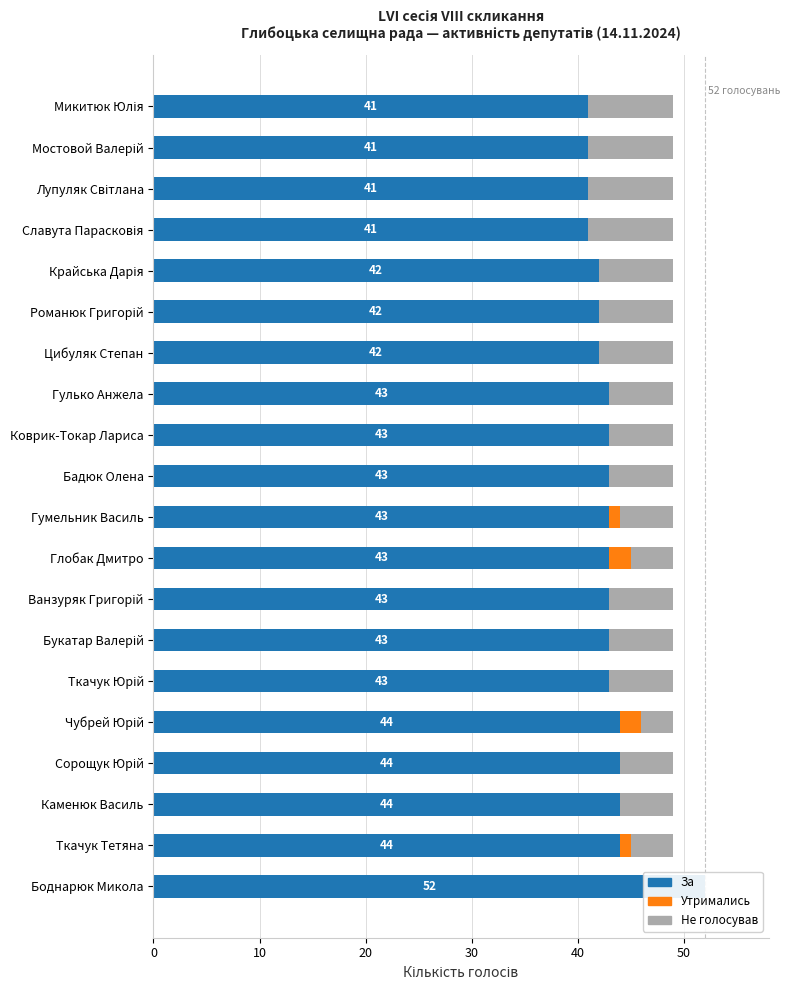

Does the chart contain any negative values?

No